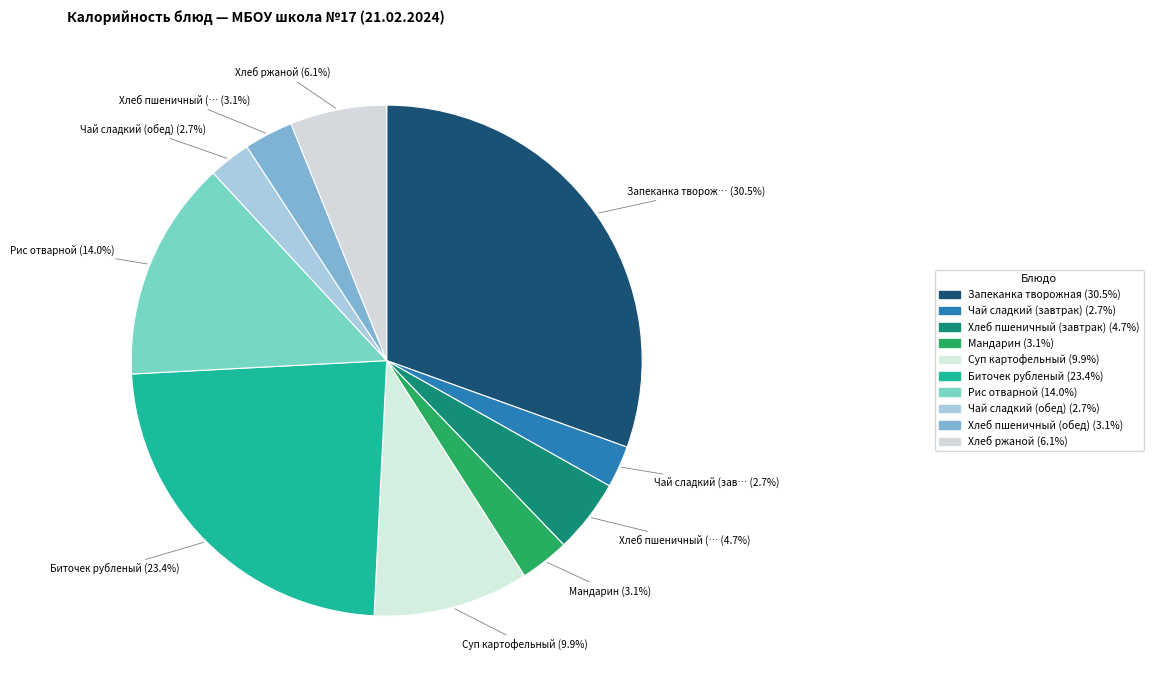

How many segments does this pie chart have?

10